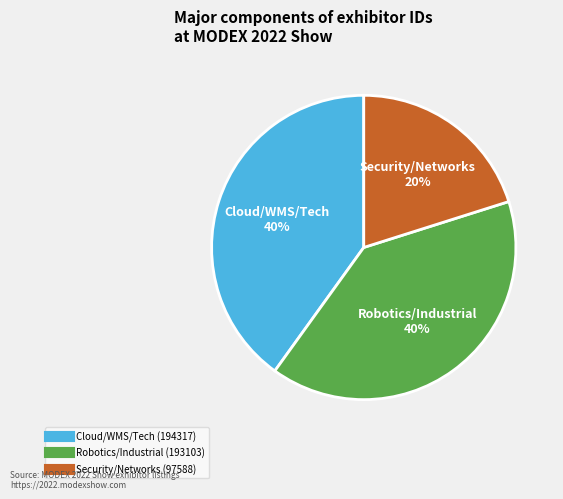

To the nearest percent, what is the average slice percentage?

33%